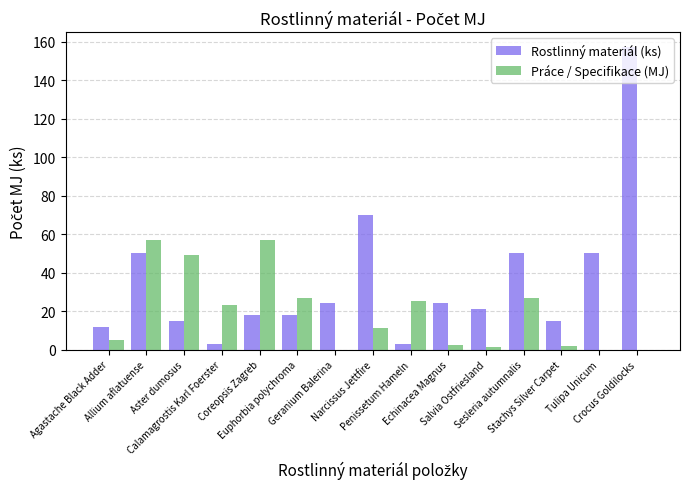

What is the highest value of the Rostlinný materiál (ks) series?

157.0